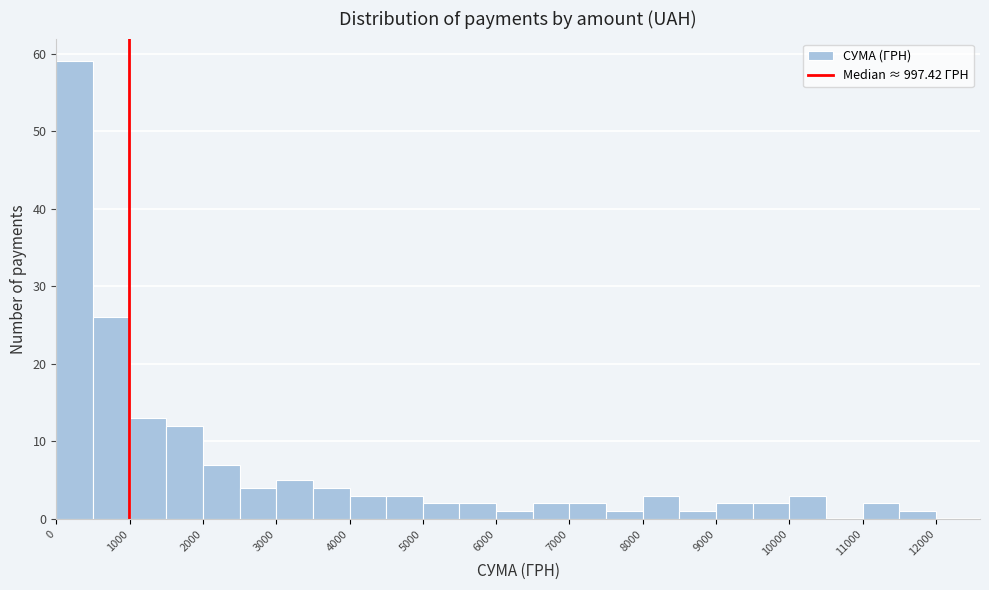

Reading left to right, list every bar in this chart as the range it spans on the x-axis followed by its height. The values are not printed on the chart, so give them approximately, as read against the axis.

0 to 500: 59
500 to 1000: 26
1000 to 1500: 13
1500 to 2000: 12
2000 to 2500: 7
2500 to 3000: 4
3000 to 3500: 5
3500 to 4000: 4
4000 to 4500: 3
4500 to 5000: 3
5000 to 5500: 2
5500 to 6000: 2
6000 to 6500: 1
6500 to 7000: 2
7000 to 7500: 2
7500 to 8000: 1
8000 to 8500: 3
8500 to 9000: 1
9000 to 9500: 2
9500 to 10000: 2
10000 to 10500: 3
10500 to 11000: 0
11000 to 11500: 2
11500 to 12000: 1